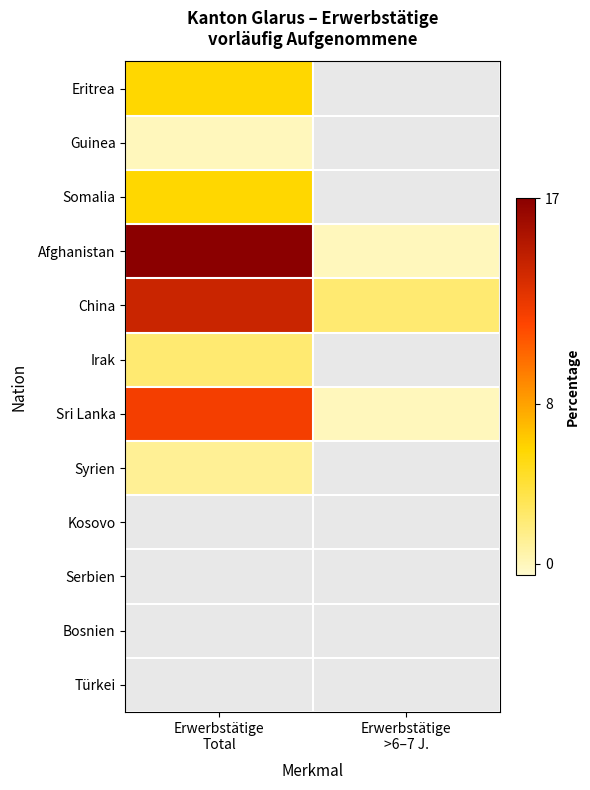

What is the difference between the highest and lowest values at Erwerbstätige
>6–7 J.?

3